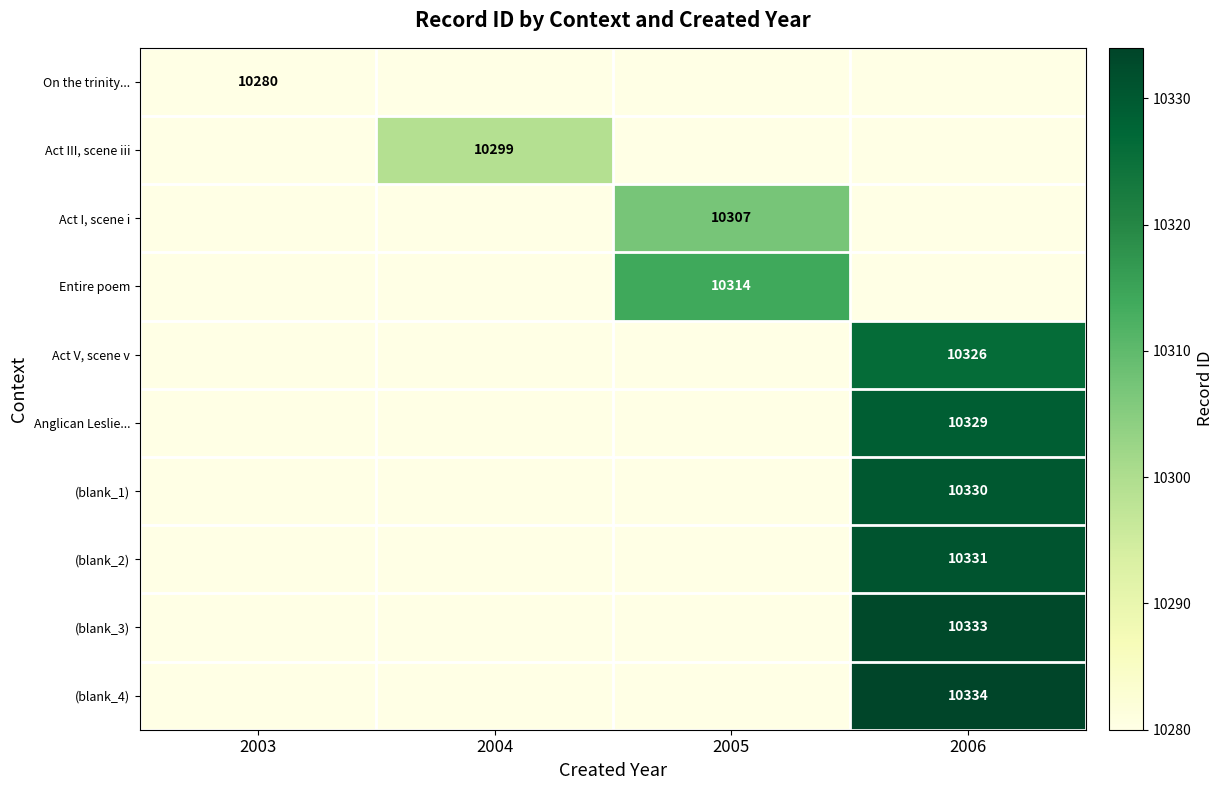

True or false: (blank_2) has a value of 18296 at 2006.

False